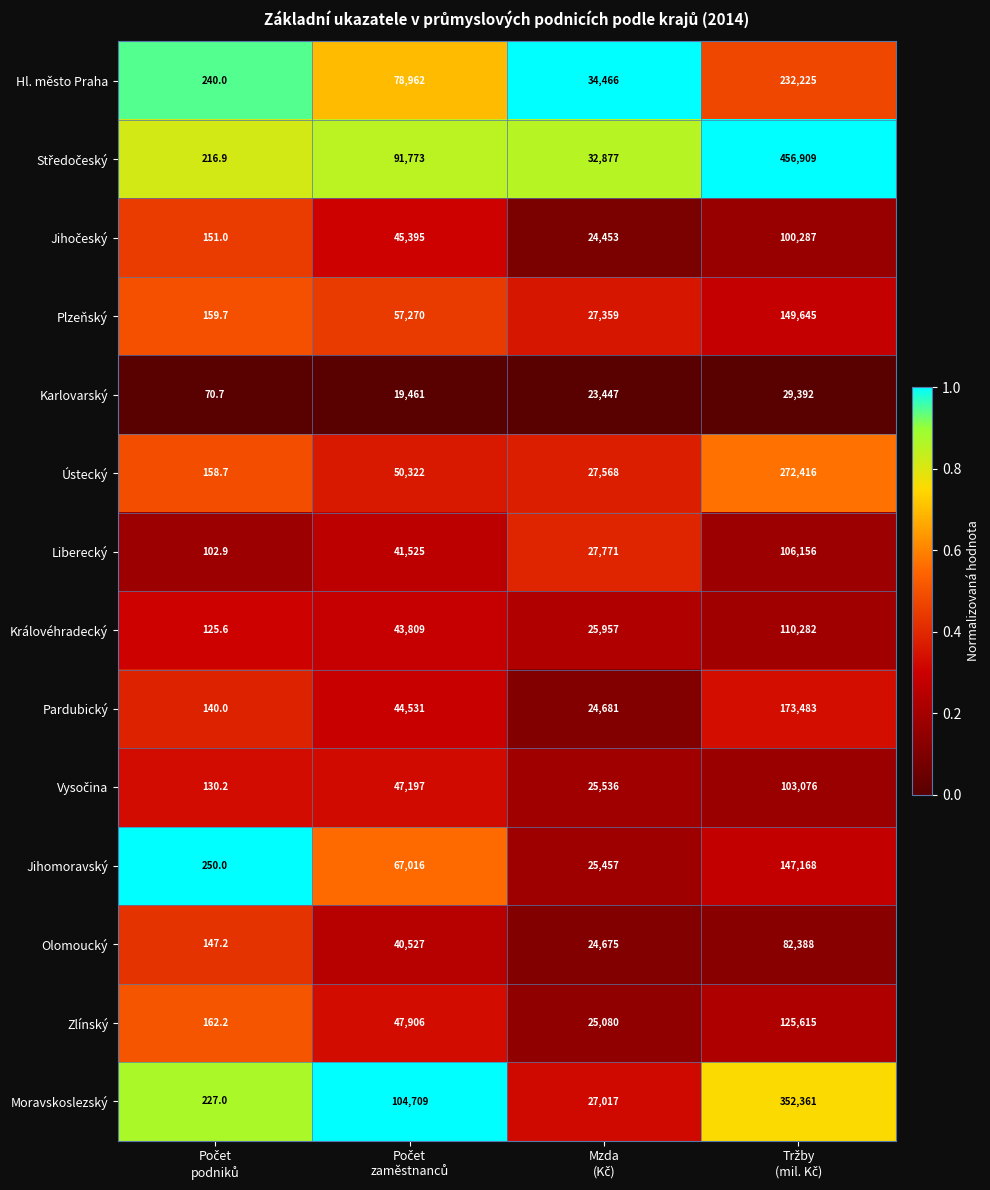

What is the maximum value for Pardubický?

173483.0